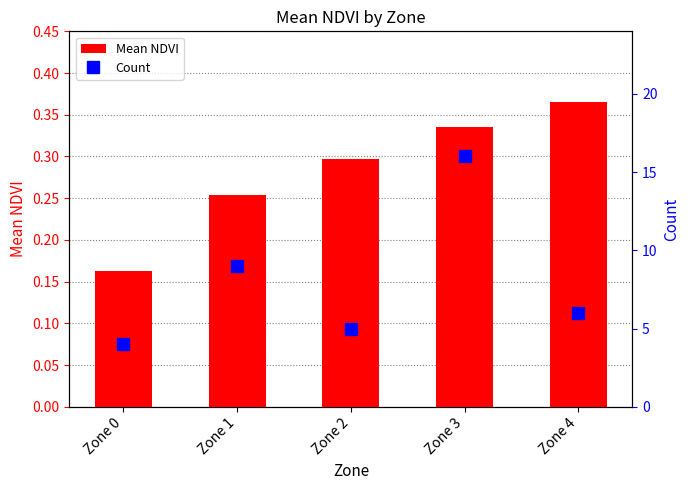

Which series has the largest total across all categories?

Count